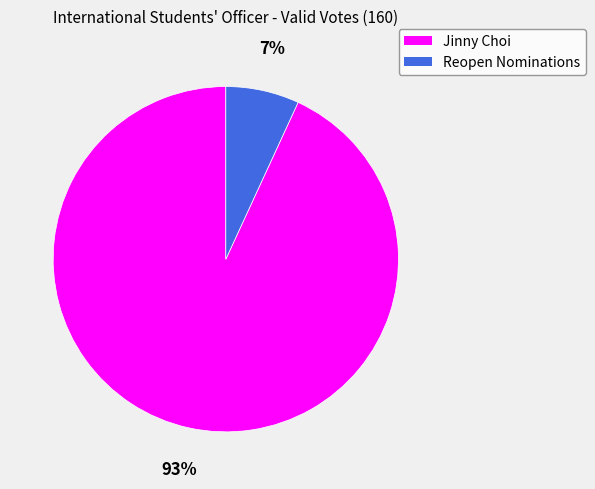

To the nearest percent, what is the average slice percentage?

50%